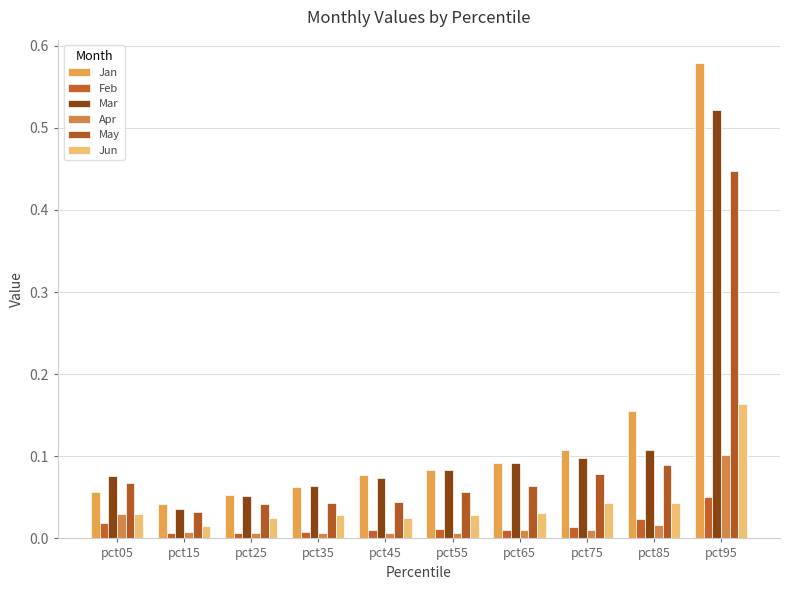

Are the bars horizontal?

No